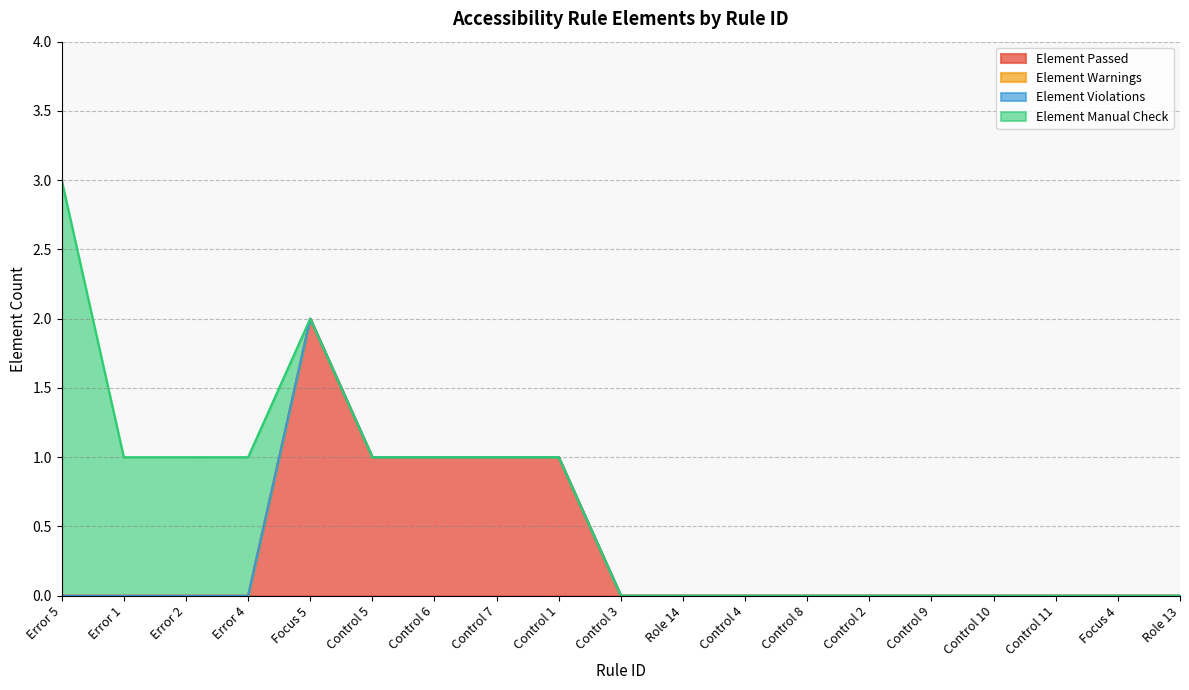

True or false: Element Manual Check has a value of 0 at Control 5.

True